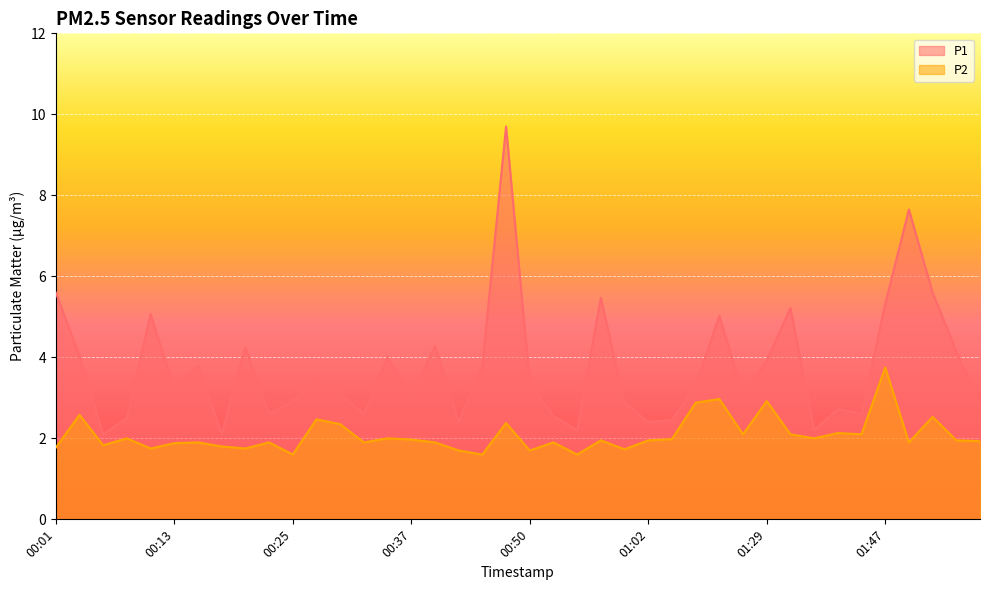

List the series in order of their overall mean, highest first.

P1, P2